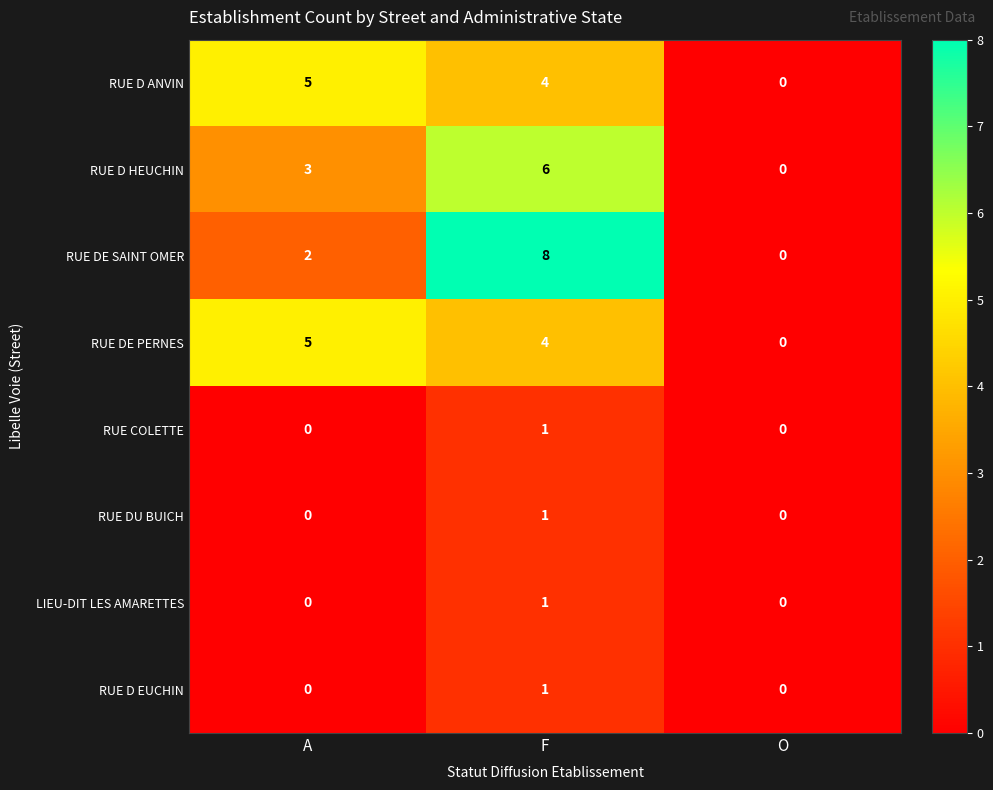

What is the sum of the RUE DE PERNES values at A and F?

9